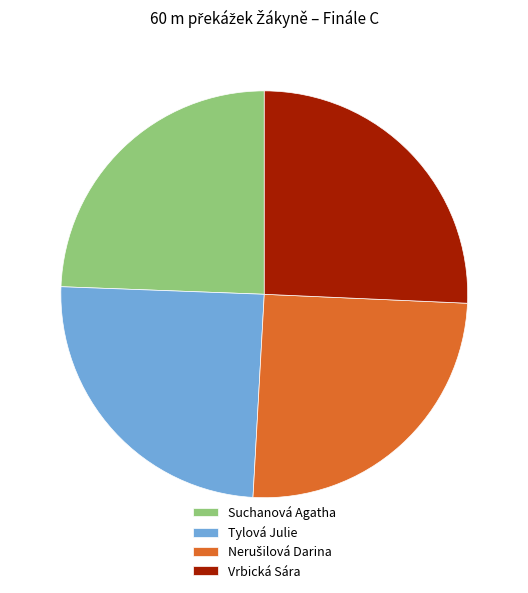

What is the ratio of the value at Tylová Julie to the value at Vrbická Sára?

1.0